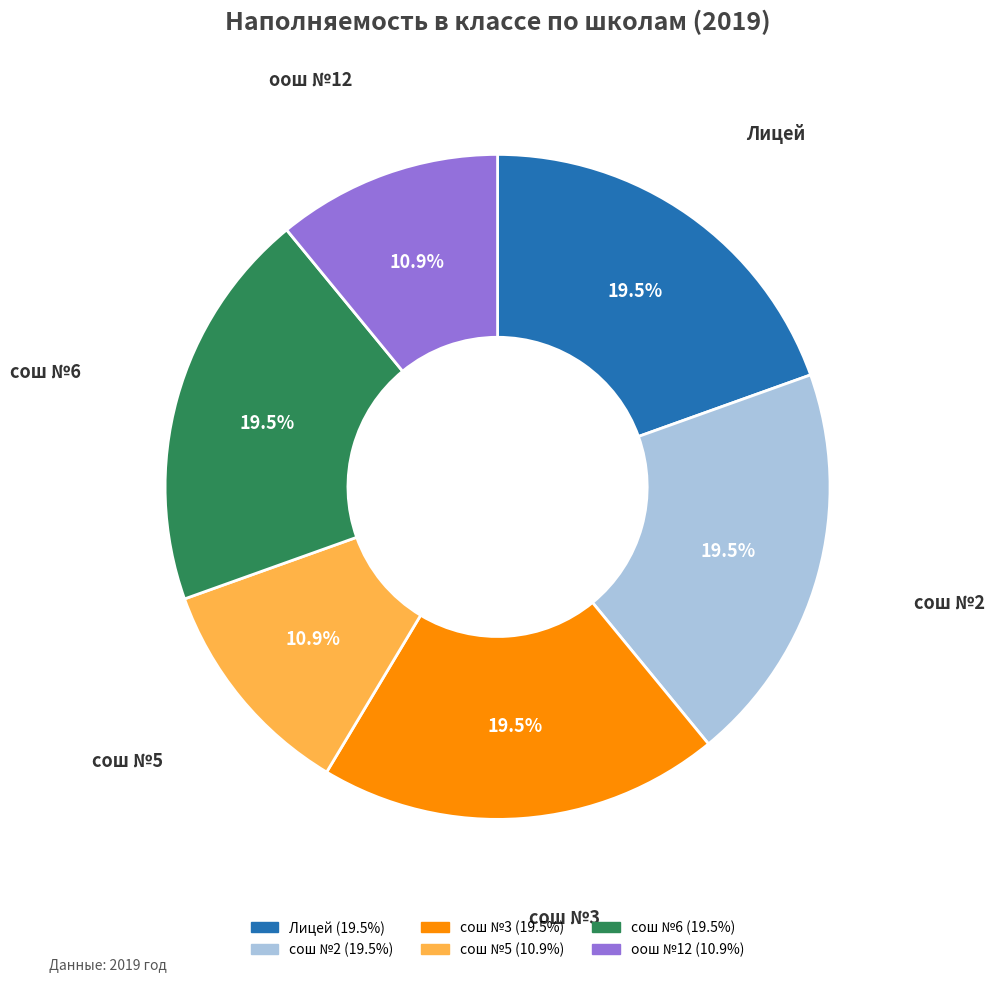

Is сош №2 the majority of the pie?

No